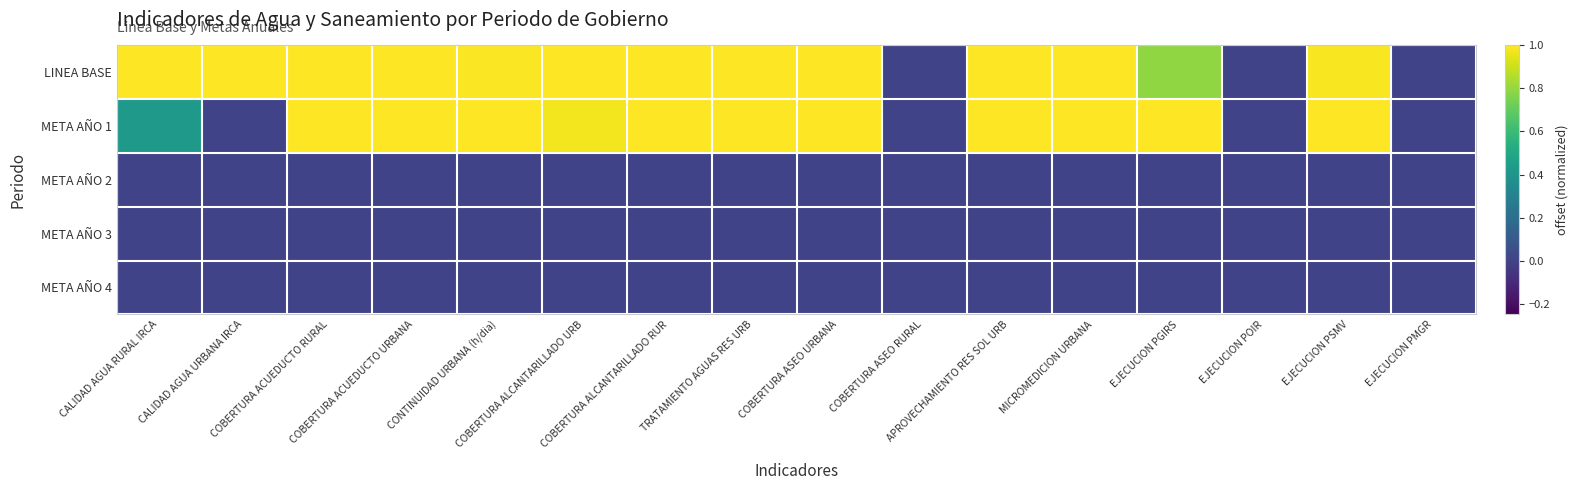

Between COBERTURA ASEO URBANA and CALIDAD AGUA URBANA IRCA, which is larger?

COBERTURA ASEO URBANA